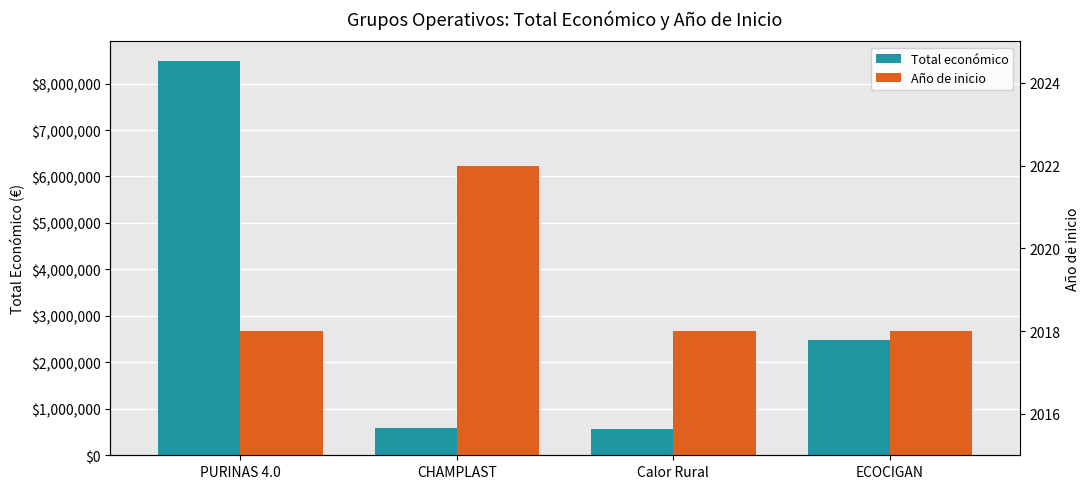

What is the difference between the second highest and second lowest values in the Total económico series?

1887346